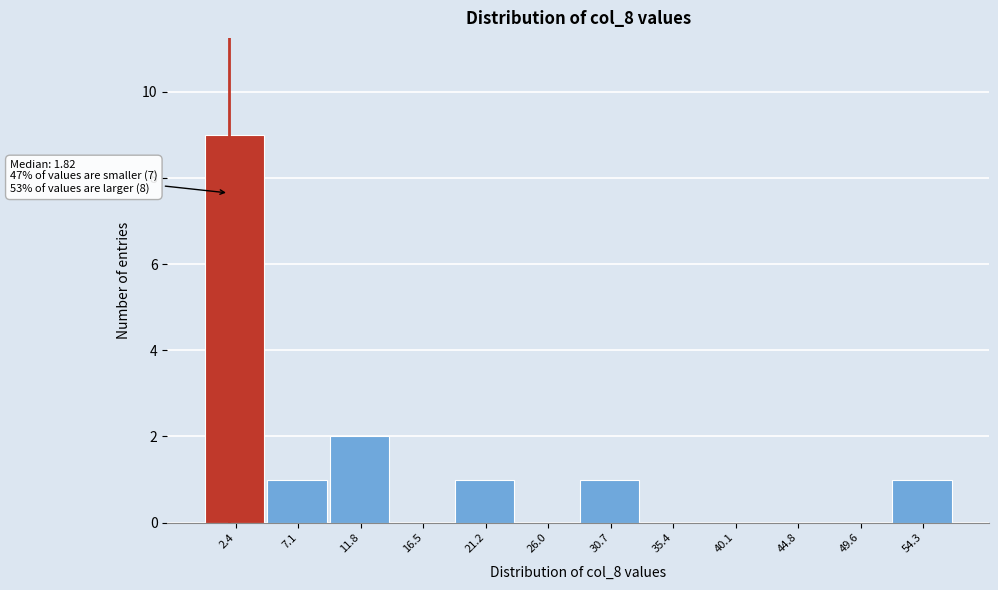

Over which range of the x-axis is the bar tallest?

0.0 to 4.5